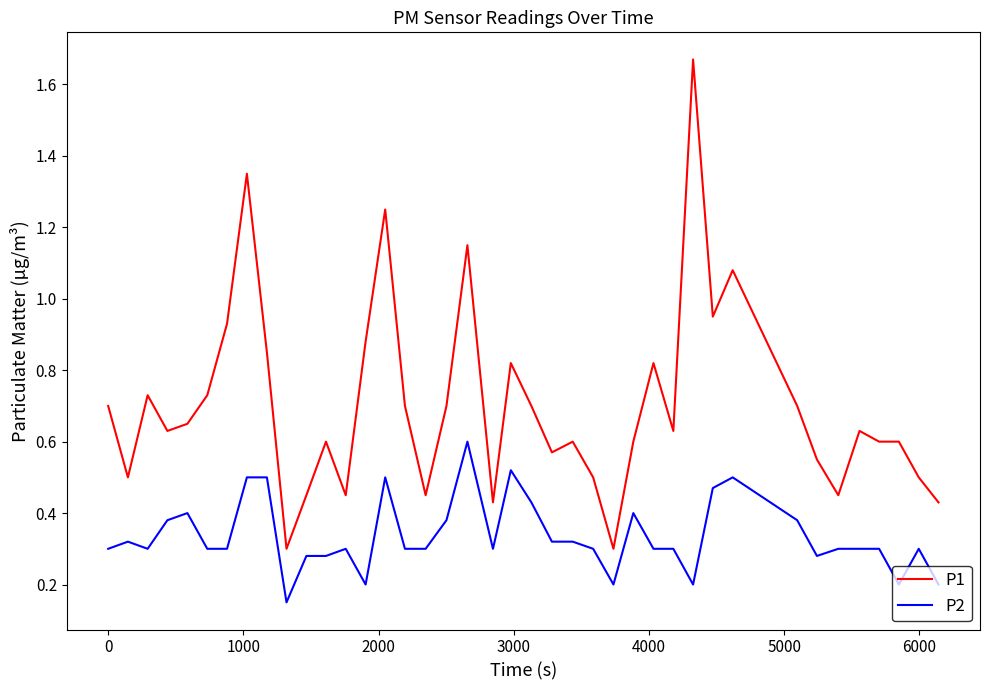

Which series has the largest range (max minus min)?

P1